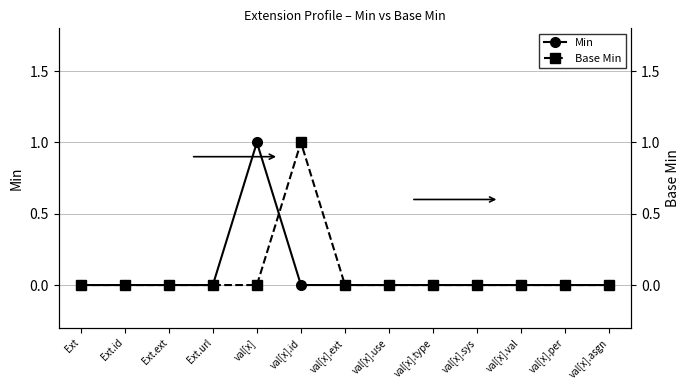

What is the maximum value shown in the chart?

1